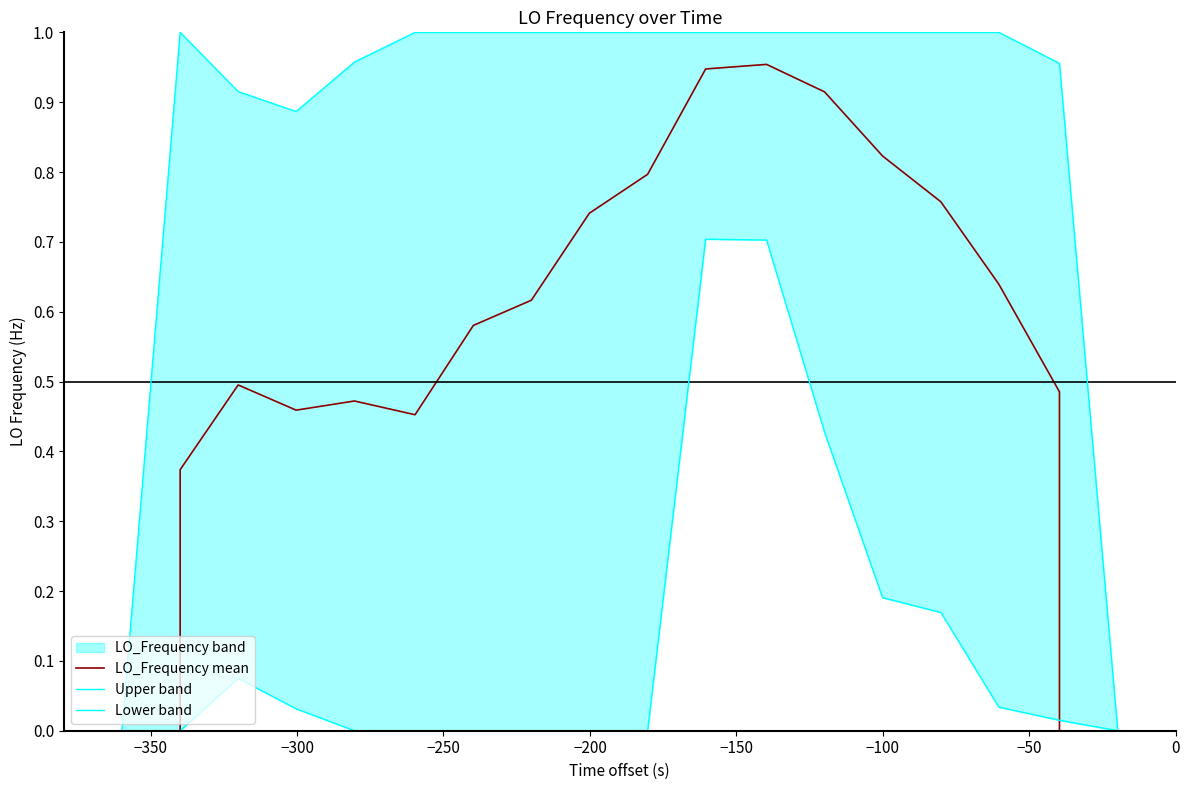

Which series has the largest total across all categories?

Upper band